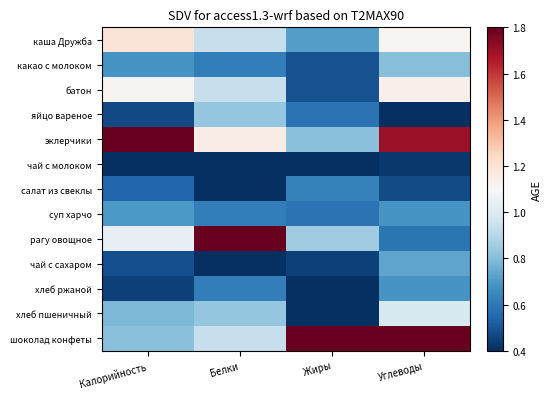

Reading right to left, transcribe all the data shown in this chart.

каша Дружба: Углеводы=1.1	Жиры=0.7	Белки=0.9	Калорийность=1.2
какао с молоком: Углеводы=0.8	Жиры=0.5	Белки=0.6	Калорийность=0.7
батон: Углеводы=1.1	Жиры=0.5	Белки=0.9	Калорийность=1.1
яйцо вареное: Углеводы=0.4	Жиры=0.6	Белки=0.8	Калорийность=0.5
эклерчики: Углеводы=1.7	Жиры=0.8	Белки=1.2	Калорийность=1.8
чай с молоком: Углеводы=0.4	Жиры=0.4	Белки=0.4	Калорийность=0.4
салат из свеклы: Углеводы=0.5	Жиры=0.6	Белки=0.4	Калорийность=0.5
суп харчо: Углеводы=0.7	Жиры=0.6	Белки=0.6	Калорийность=0.7
рагу овощное: Углеводы=0.6	Жиры=0.9	Белки=1.8	Калорийность=1.0
чай с сахаром: Углеводы=0.7	Жиры=0.4	Белки=0.4	Калорийность=0.5
хлеб ржаной: Углеводы=0.7	Жиры=0.4	Белки=0.6	Калорийность=0.4
хлеб пшеничный: Углеводы=1.0	Жиры=0.4	Белки=0.8	Калорийность=0.8
шоколад конфеты: Углеводы=1.8	Жиры=1.8	Белки=0.9	Калорийность=0.8